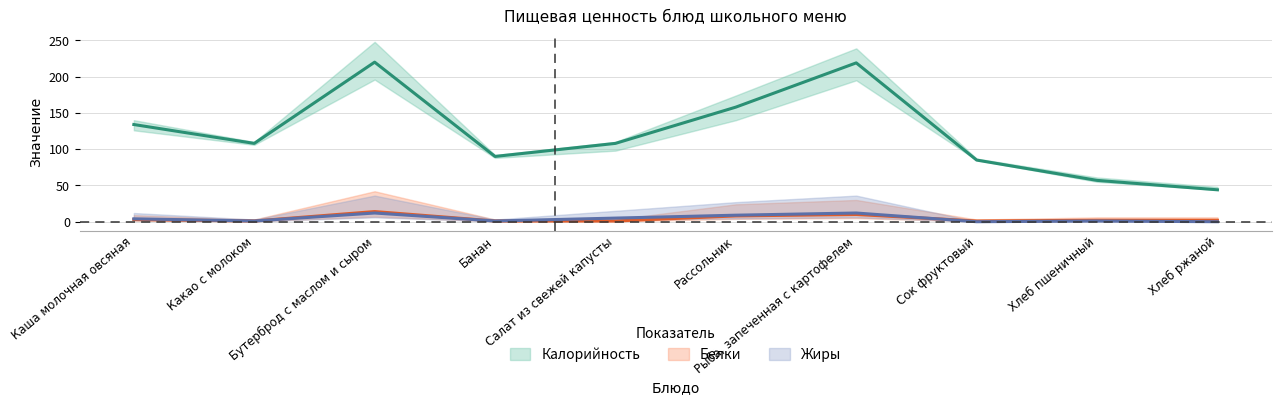

What is the difference between the Калорийность values at Каша молочная овсяная and Хлеб пшеничный?

77